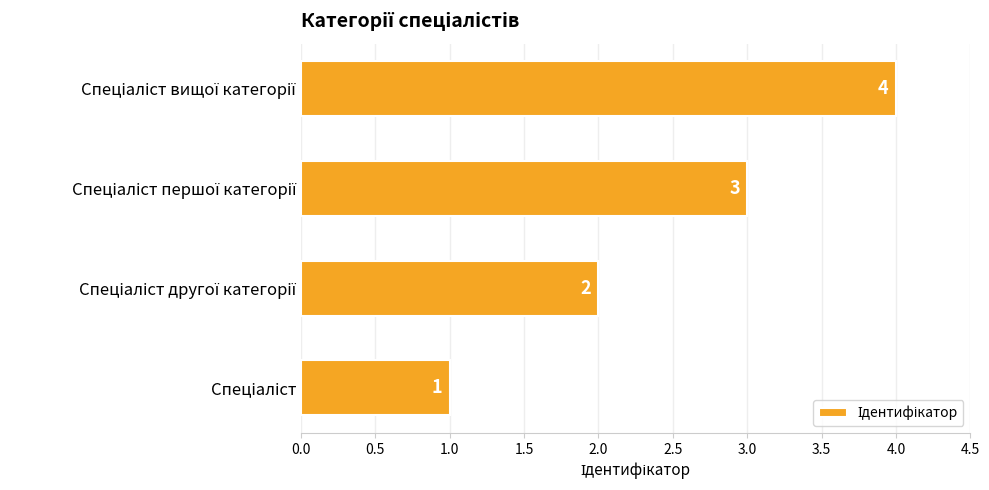

What is the maximum value shown in the chart?

4